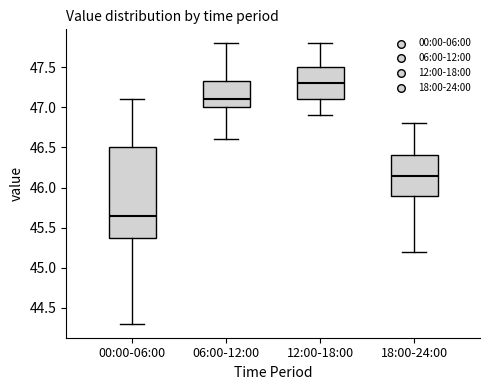

Which box's median line is the highest?

12:00-18:00